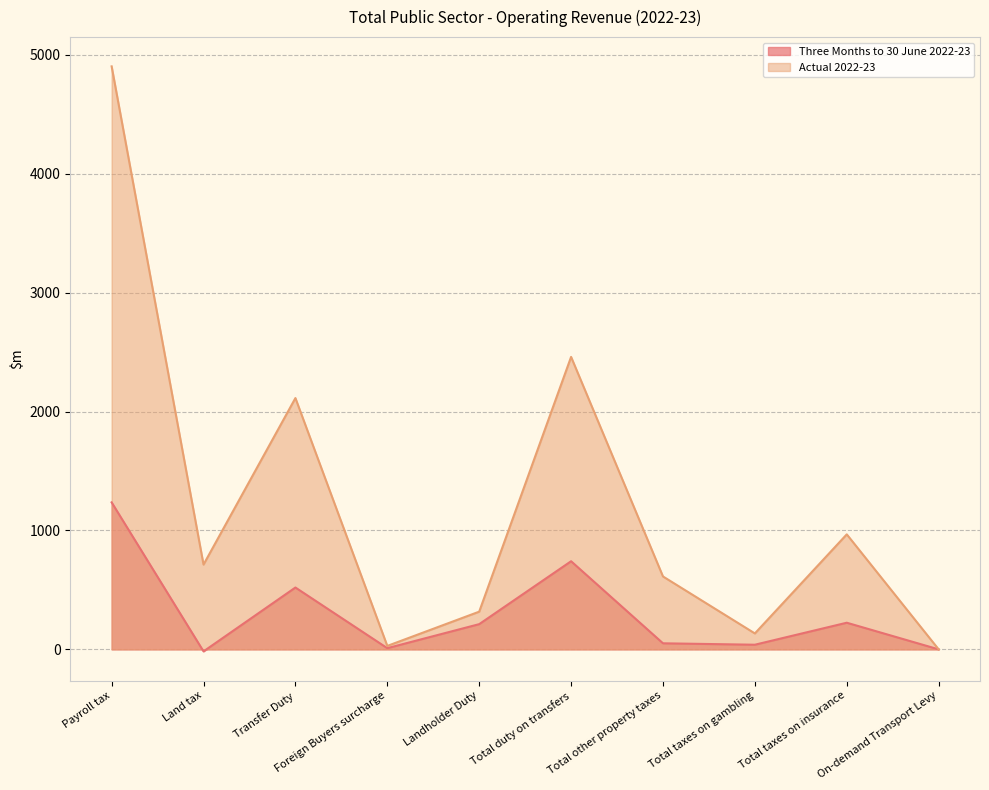

What is the sum of the Actual 2022-23 values at Transfer Duty and Foreign Buyers surcharge?

2142